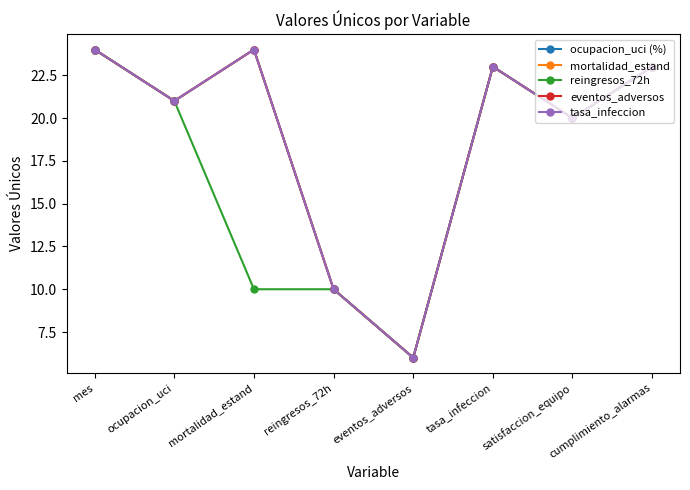

What is the difference between the maximum and minimum values in the reingresos_72h series?

18